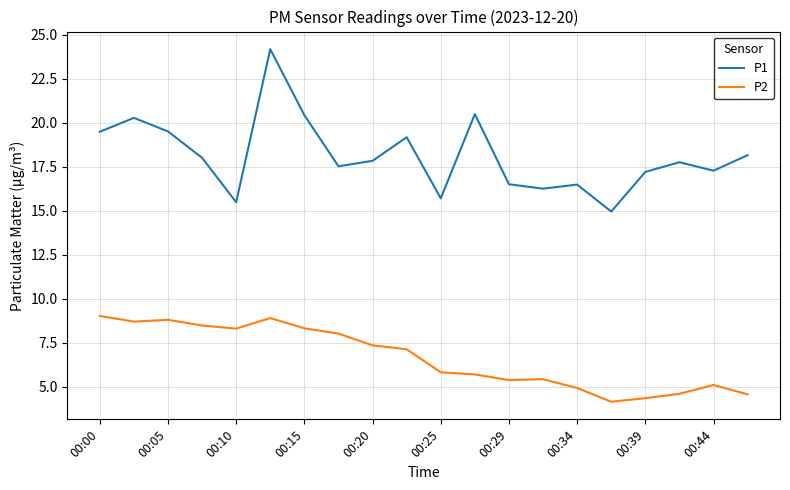

What is the minimum value shown in the chart?

4.2